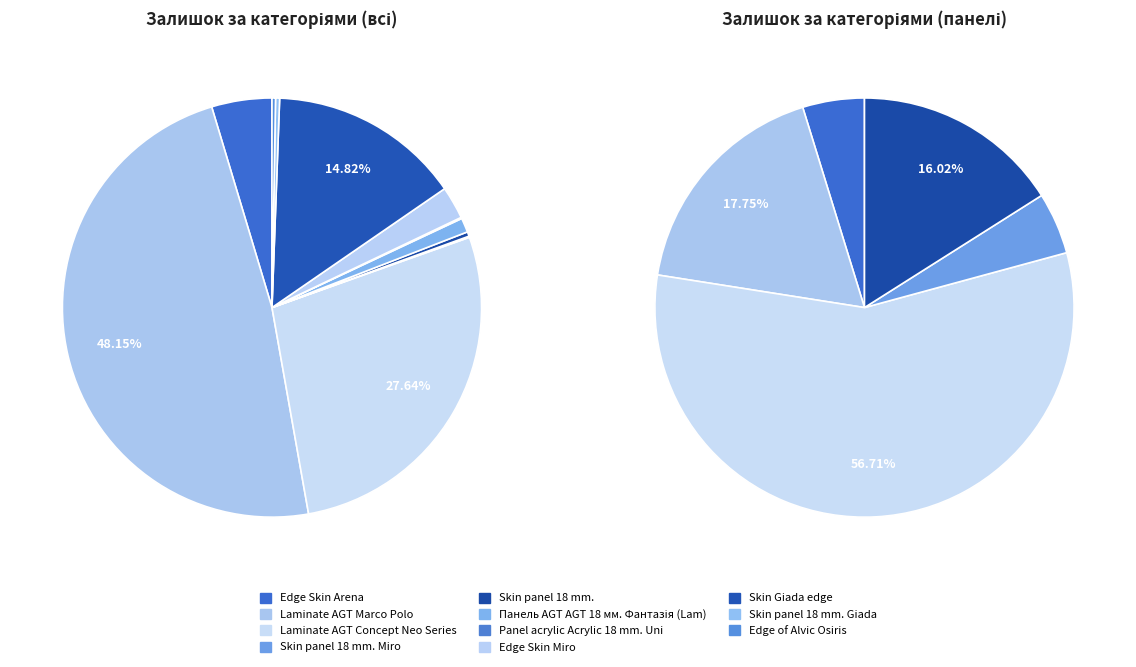

To the nearest percent, what percentage of the pie is Laminate AGT Marco Polo?

48%